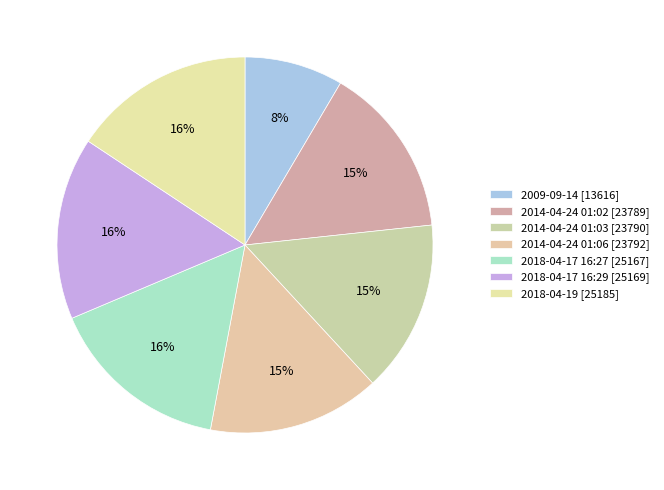

What percentage do 2014-04-24 01:06 [23792] and 2014-04-24 01:02 [23789] together represent?

29.6%